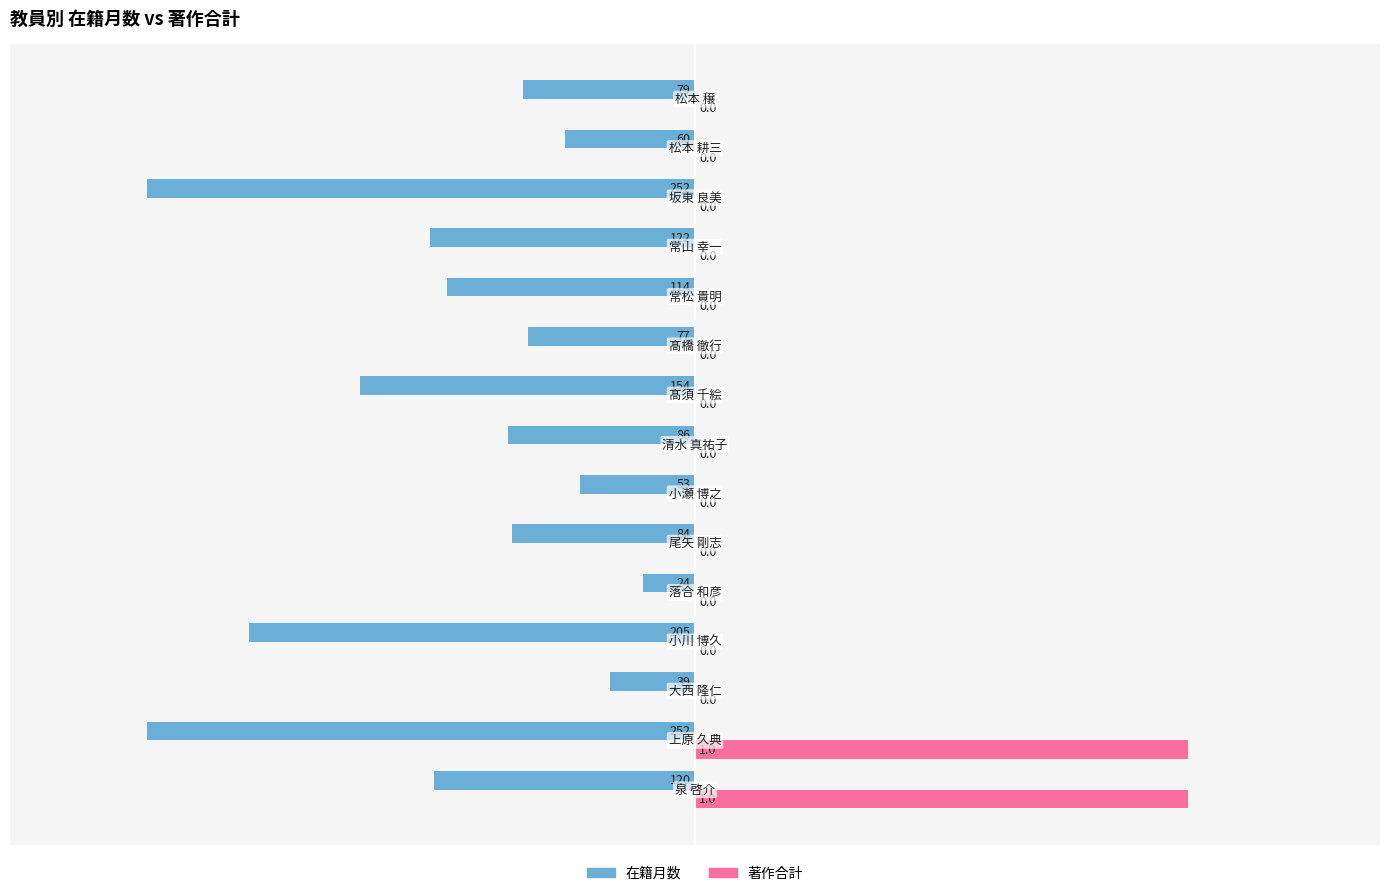

What are all the series names shown in the legend?

在籍月数, 著作合計